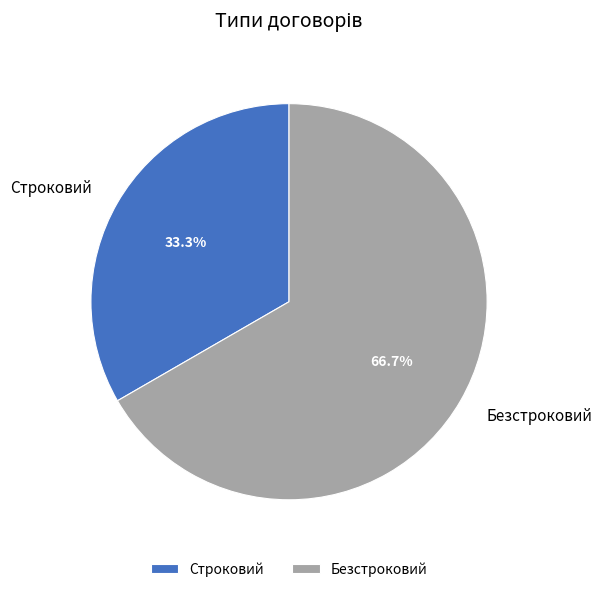

Rank the categories by value from lowest to highest.

Строковий, Безстроковий